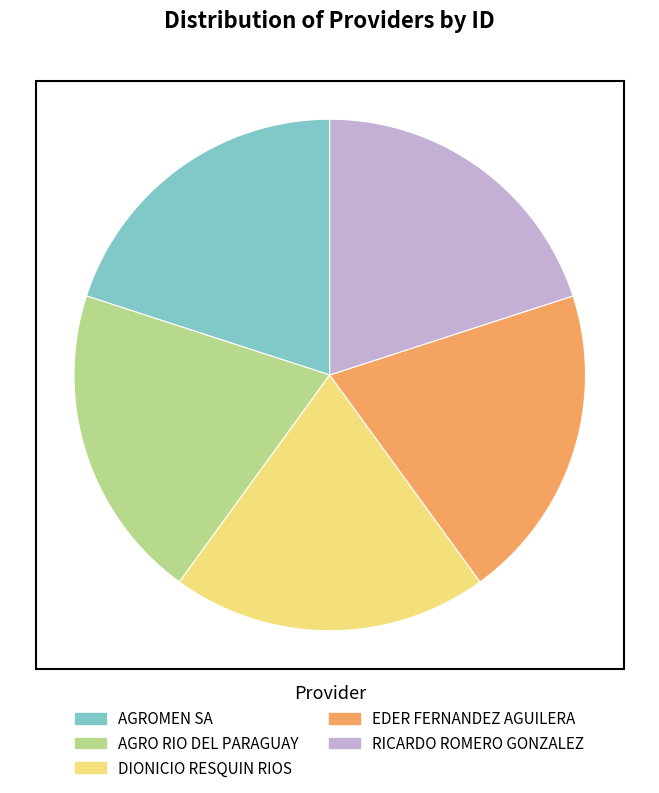

Is EDER FERNANDEZ AGUILERA the majority of the pie?

No